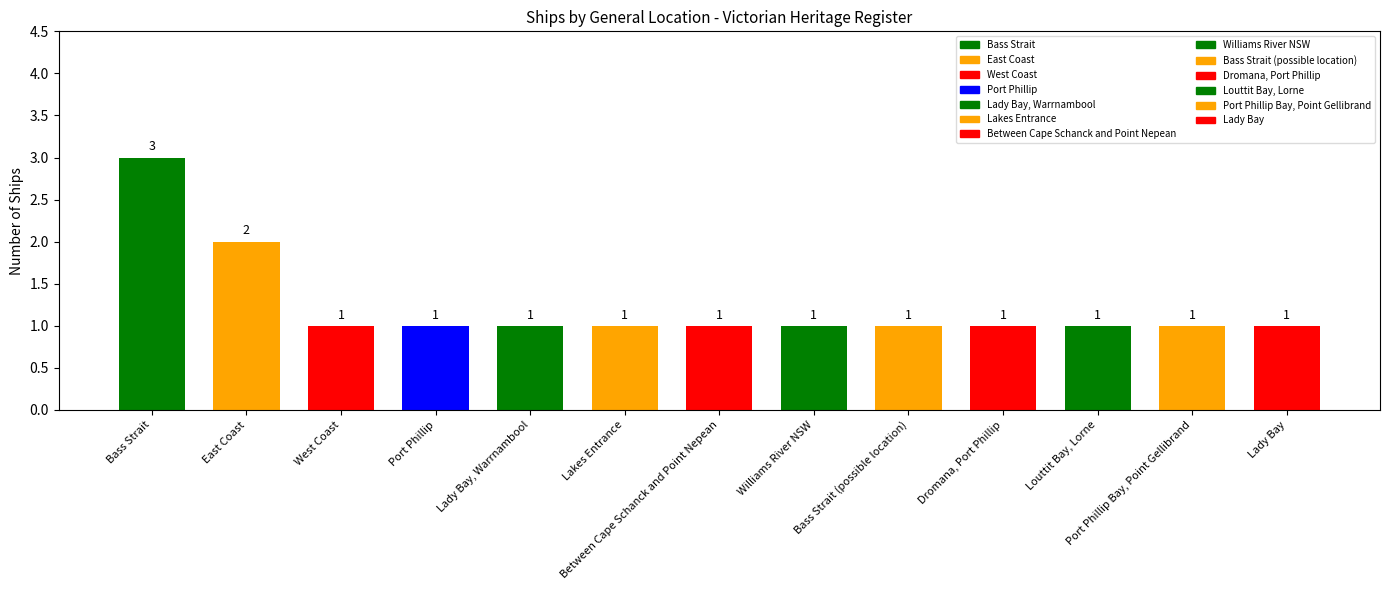

What is the sum of all values?

16